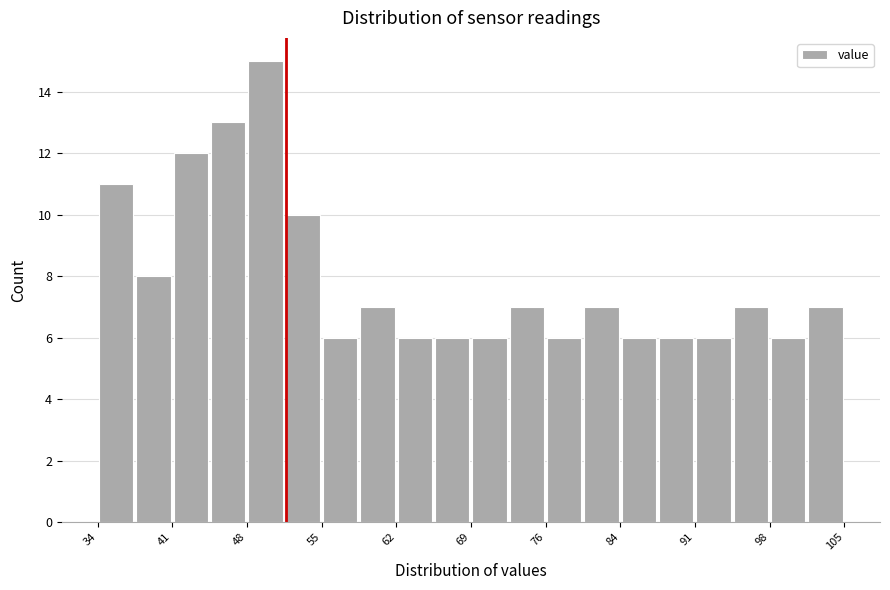

Read against the x-axis, roughly where is the centre of the tallest bar?

50